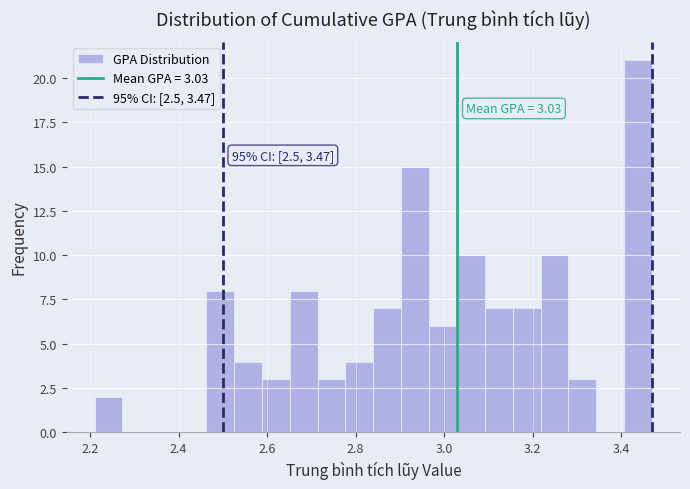

Read against the x-axis, roughly where is the centre of the tallest bar?

3.44